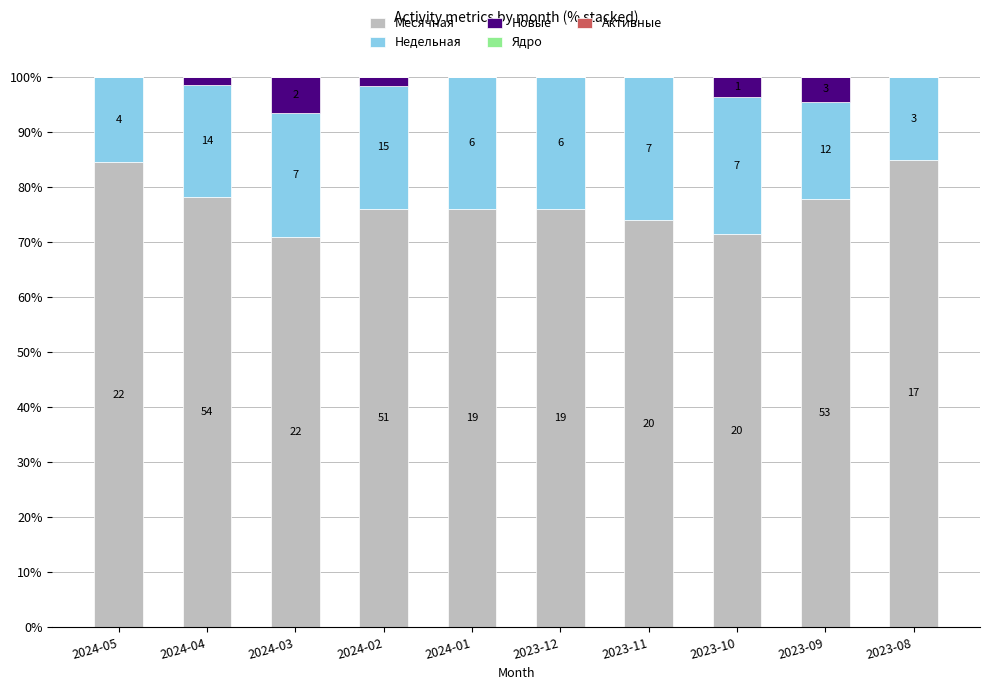

How many bars are there in total?

50